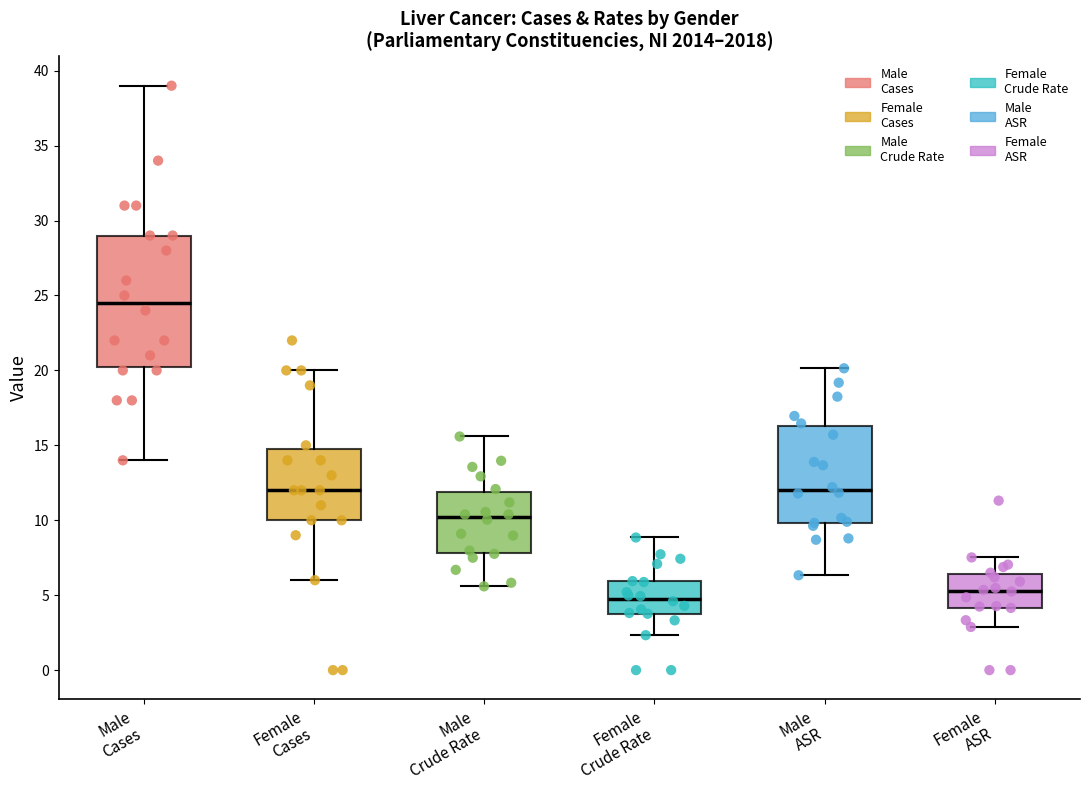

Where does the lower whisker of the box for Female Cases end on the y-axis? The values are not printed on the chart, so give them approximately, as read against the axis.

6.0